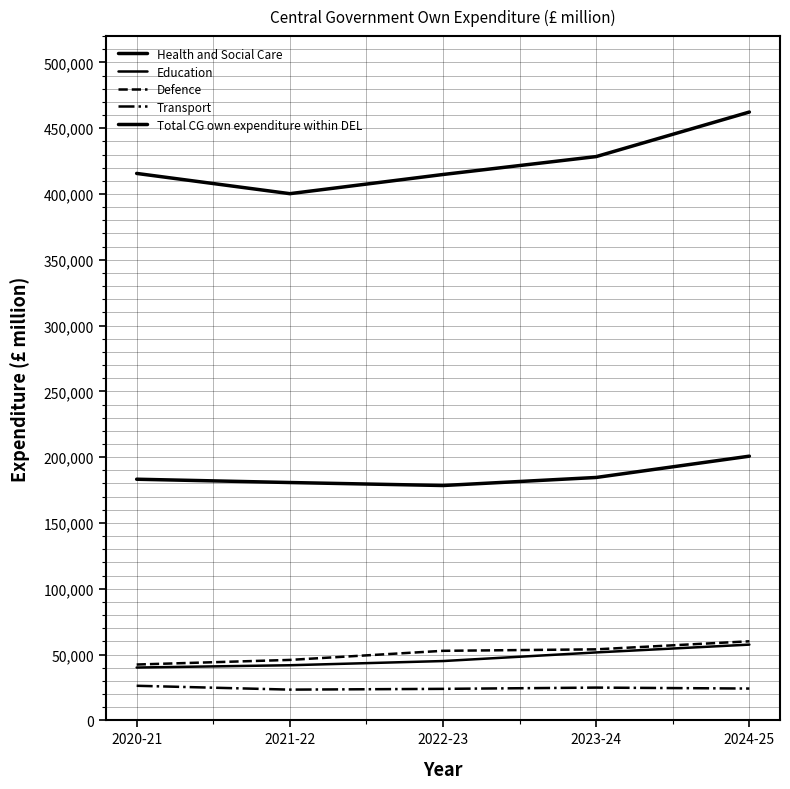

What is the sum of the Transport values at 2024-25 and 2020-21?

50381